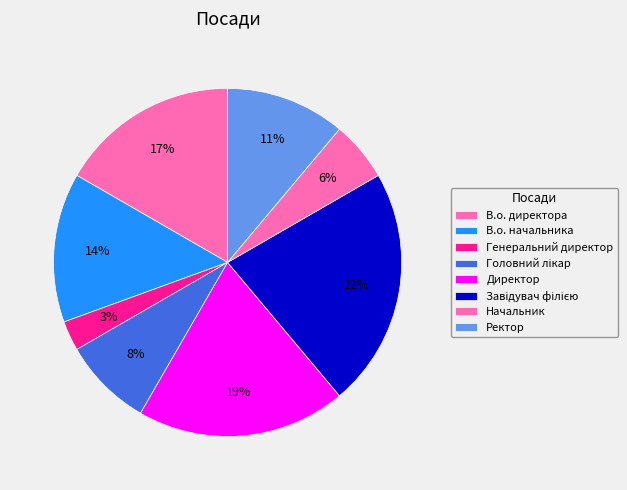

What portion of the pie excludes Головний лікар?

91.7%